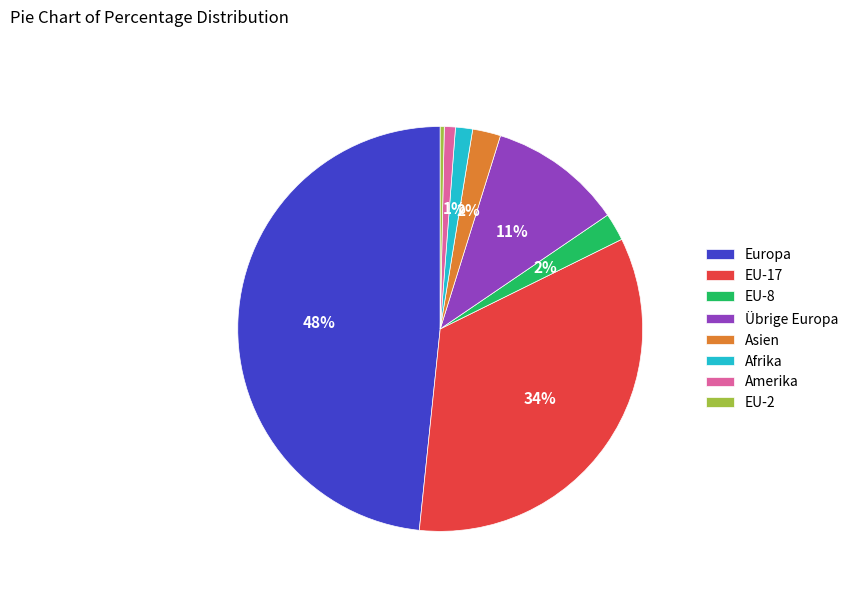

To the nearest percent, what percentage of the pie is Übrige Europa?

11%